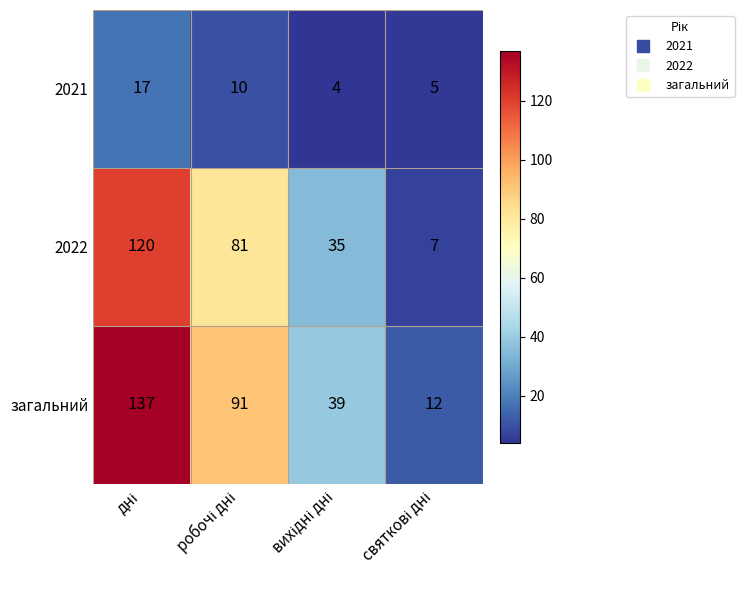

At how many categories does at least one series exceed 21?

3